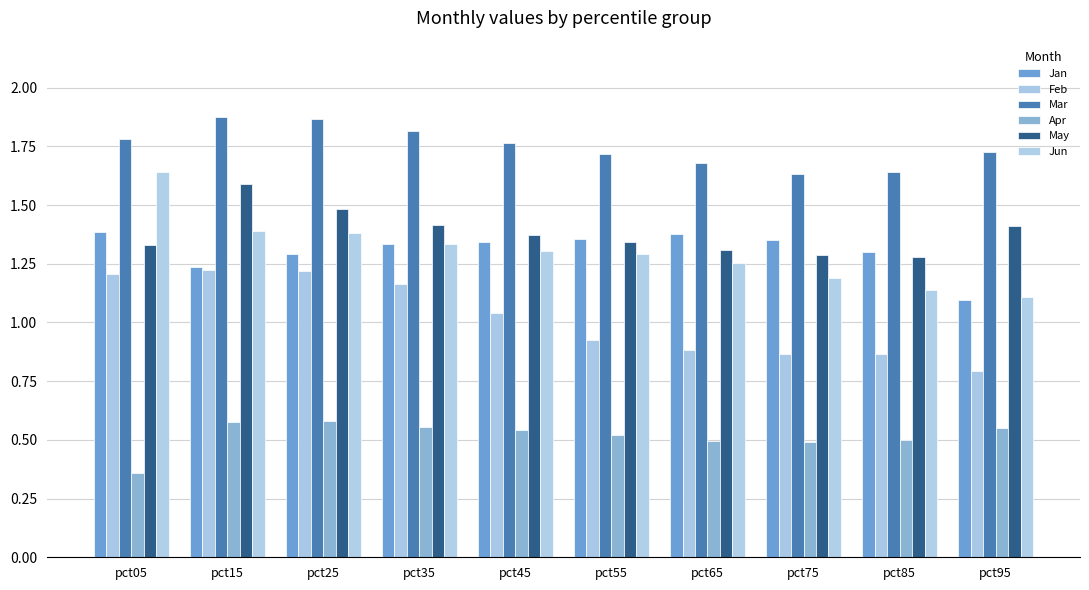

Is it true that Mar equals 1.1 at pct75?

False